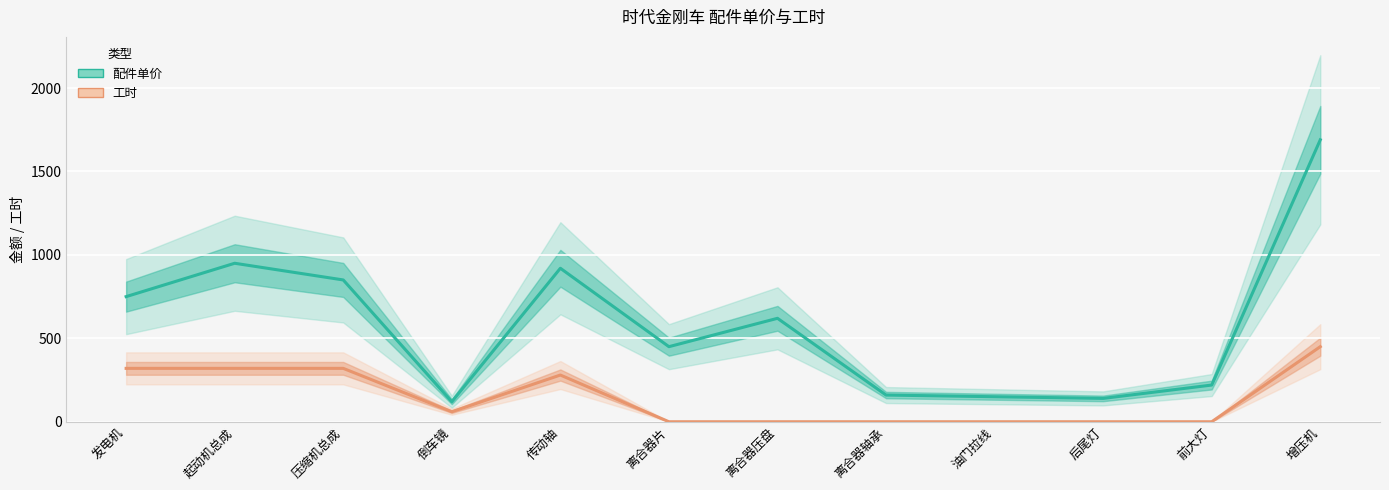

How many interior local valleys does the 配件单价 series have?

3